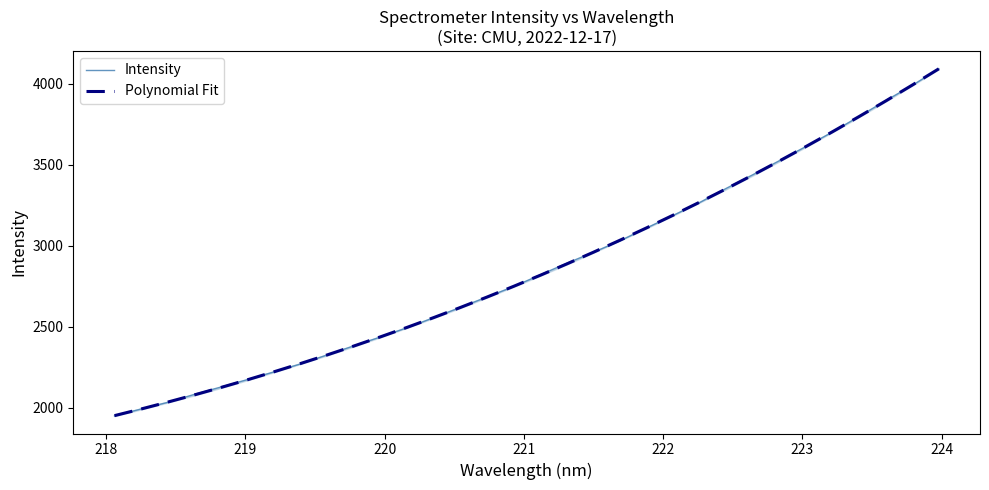

What is the lowest value of the Polynomial Fit series?

1952.2